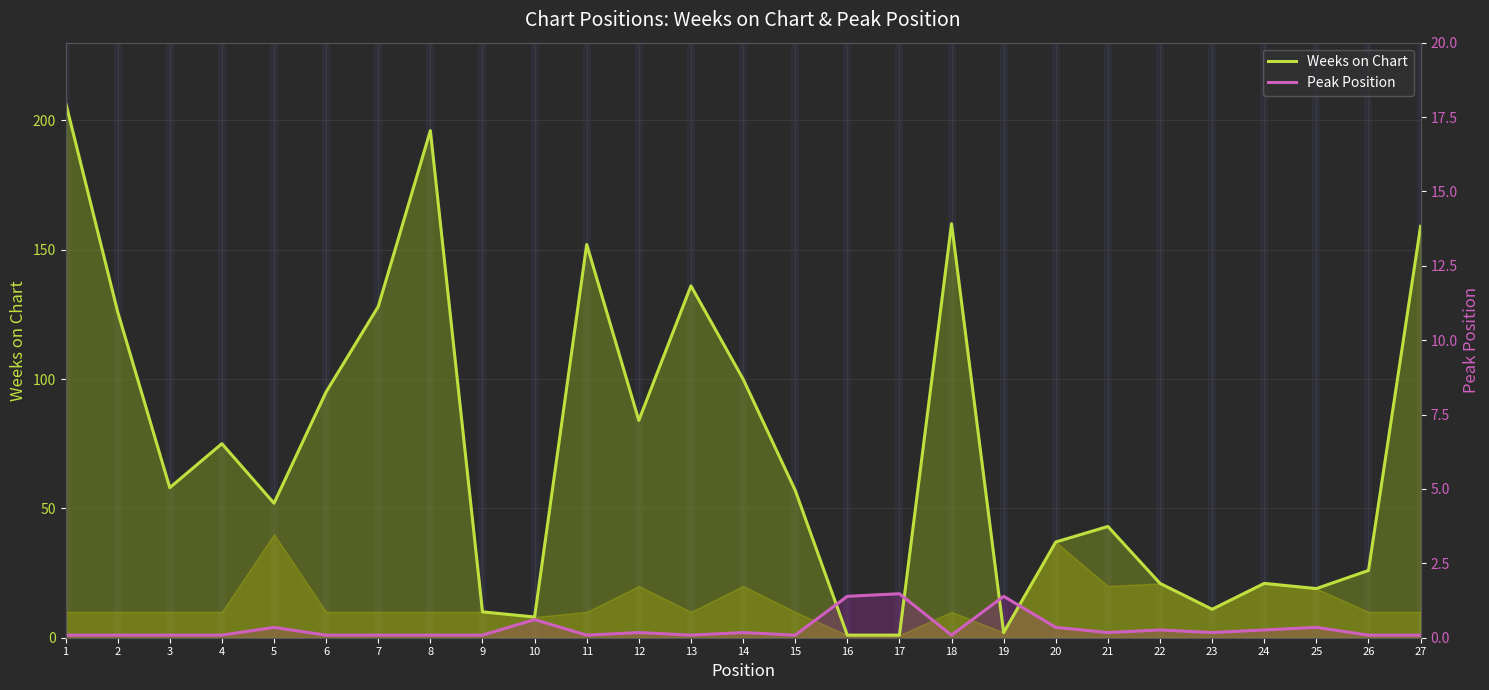

Reading right to left, extract all data points from this chart.

Weeks on Chart: 159	26	19	21	11	21	43	37	2	160	1	1	57	100	136	84	152	8	10	196	128	95	52	75	58	126	207
Peak Position: 1	1	4	3	2	3	2	4	16	1	17	16	1	2	1	2	1	7	1	1	1	1	4	1	1	1	1